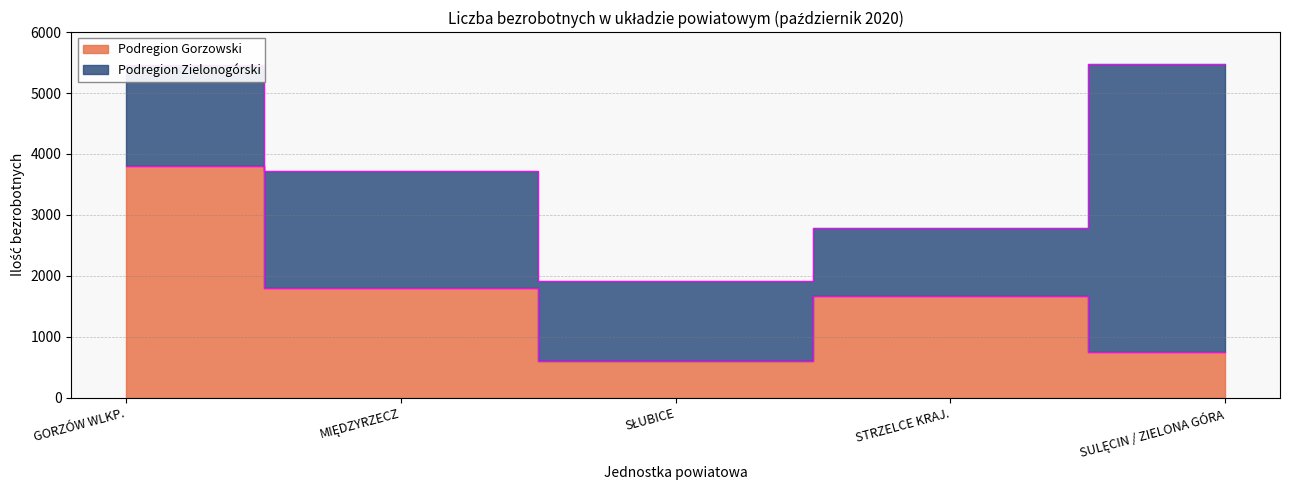

What is the difference between the maximum and minimum values?

3202